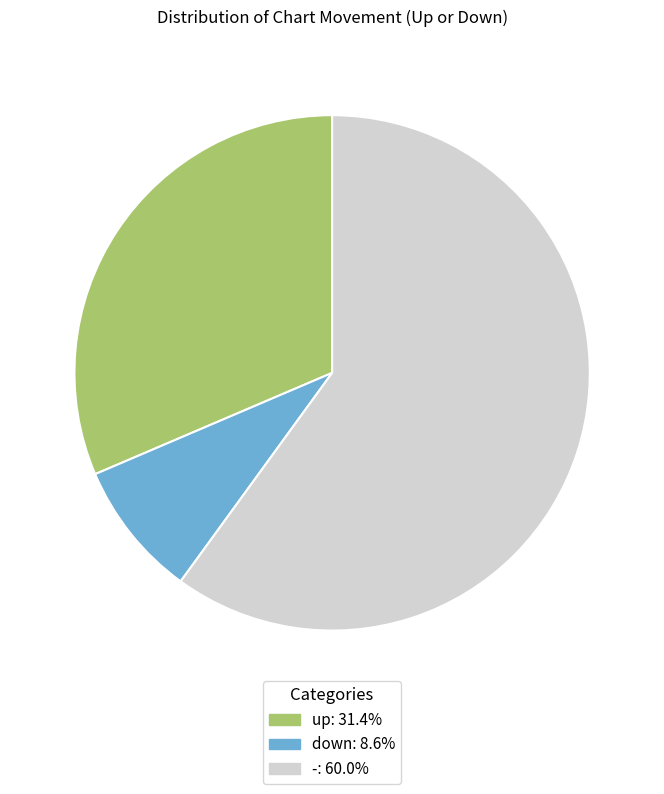

Between down and up, which is larger?

up